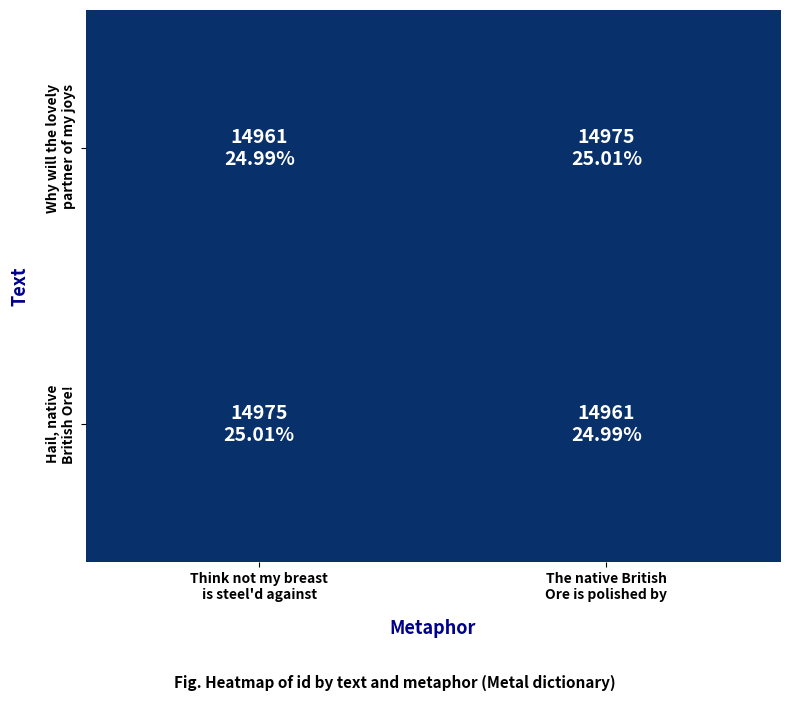

Count the number of categories in the chart.

2